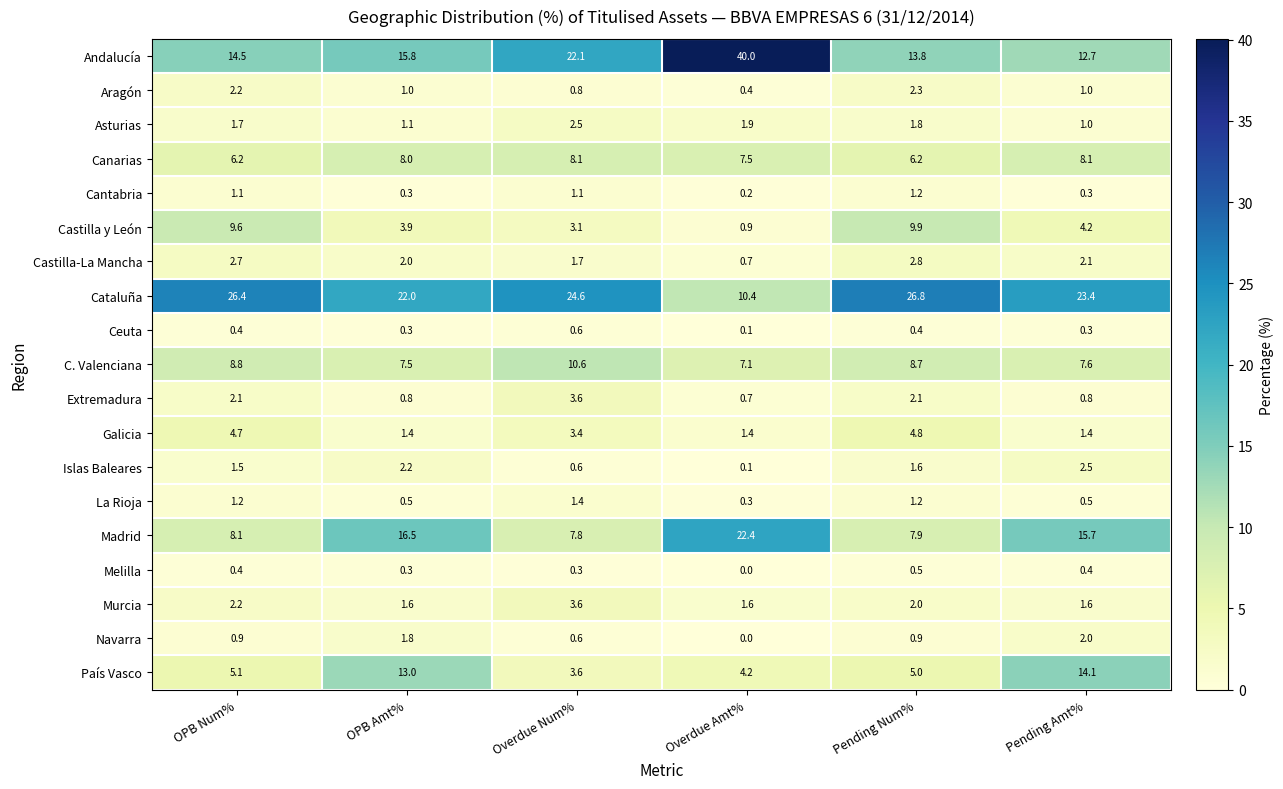

Is it true that Madrid equals 27.2 at OPB Amt%?

False